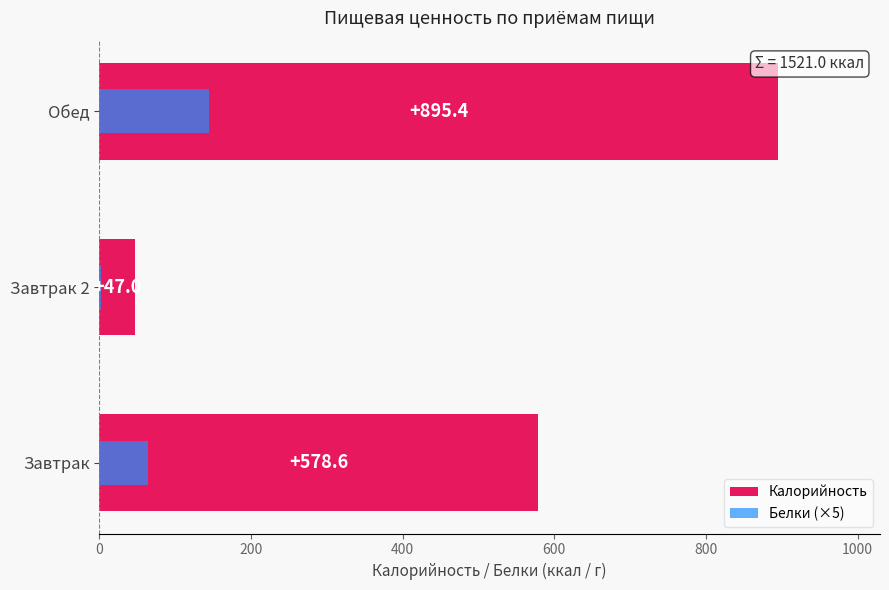

Reading left to right, what are all the values shown in this chart?

Калорийность: 578.6	47.0	895.4
Белки (×5): 63.6	2.2	144.9